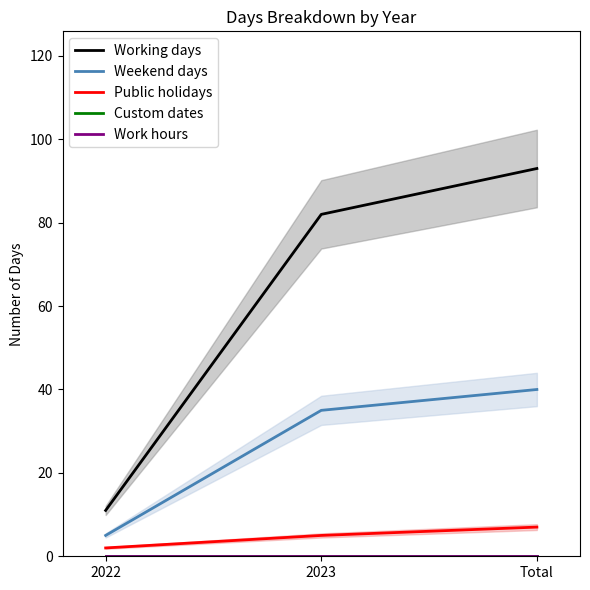

What is the difference between the Public holidays values at 2023 and 2022?

3